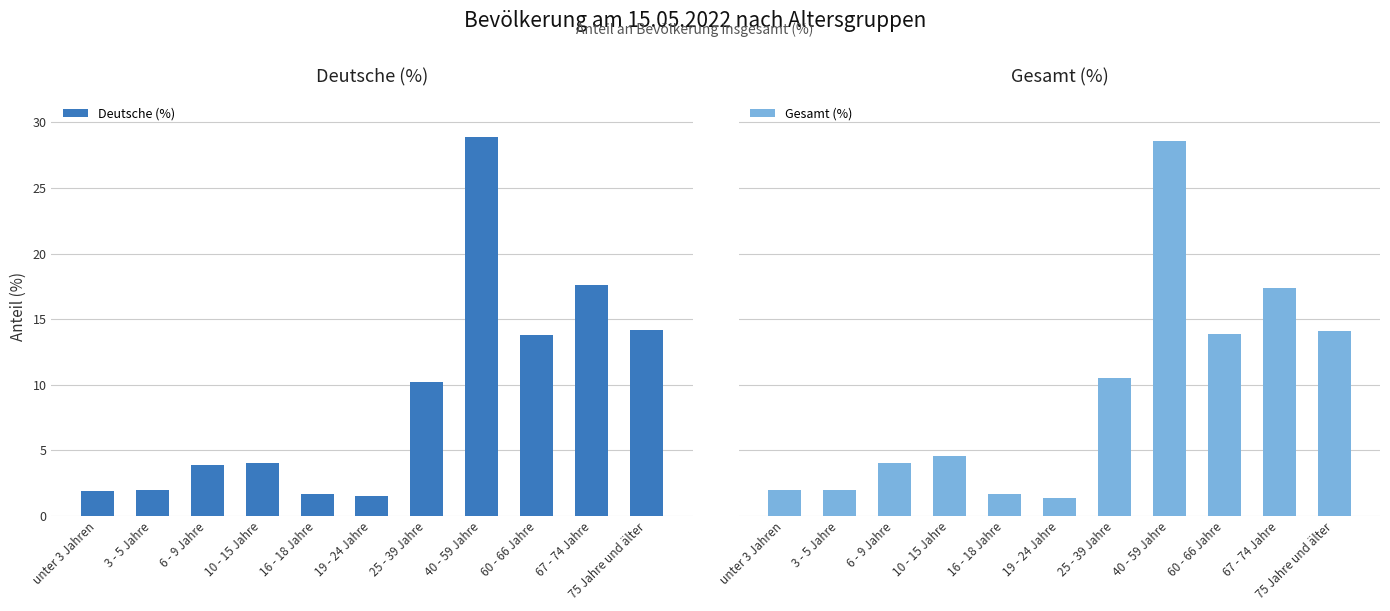

What are all the series names shown in the legend?

Deutsche (%), Gesamt (%)